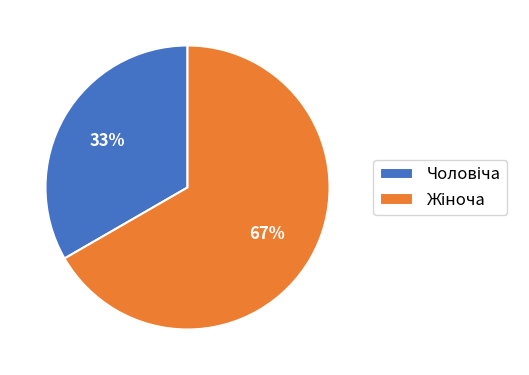

To the nearest percent, what is the average slice percentage?

50%